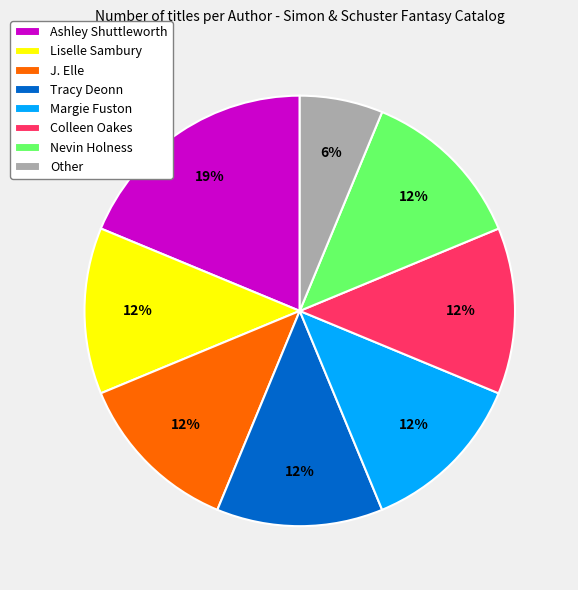

Which category has the smallest portion of the pie?

Other